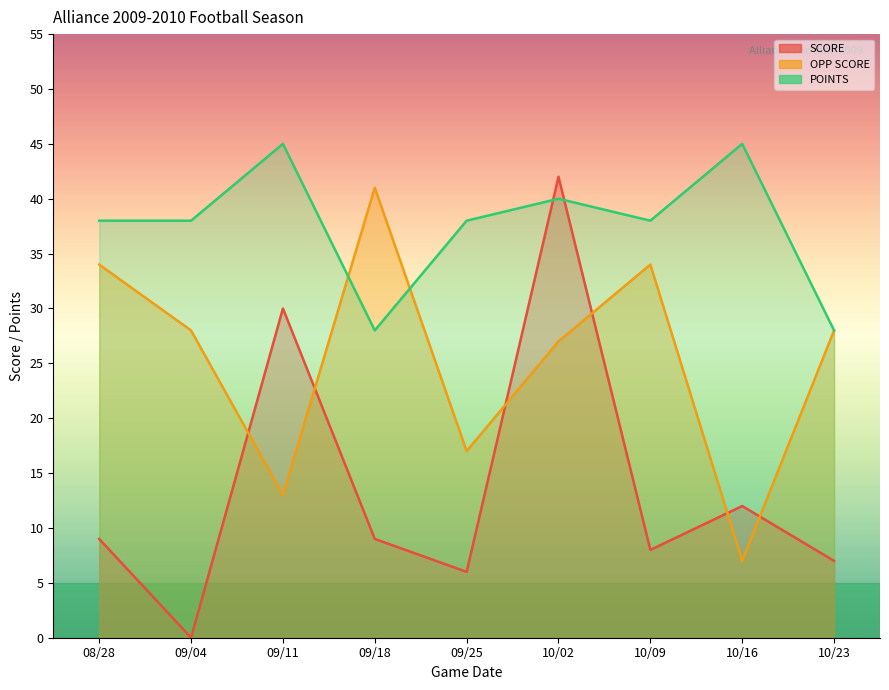

Which category has the highest value in the POINTS series?

09/11